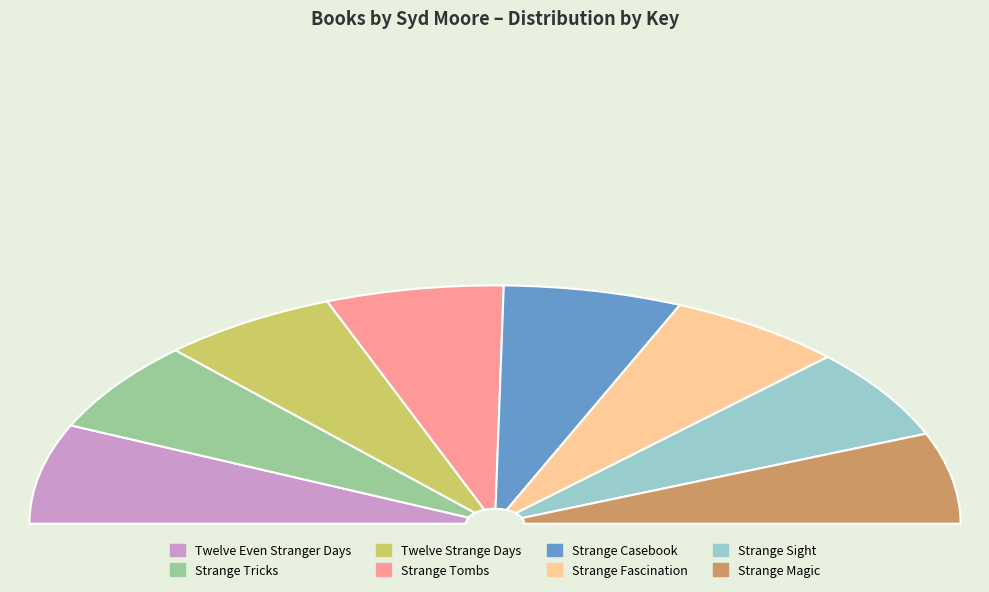

What is the ratio of the value at Strange Fascination to the value at Strange Tricks?

1.0